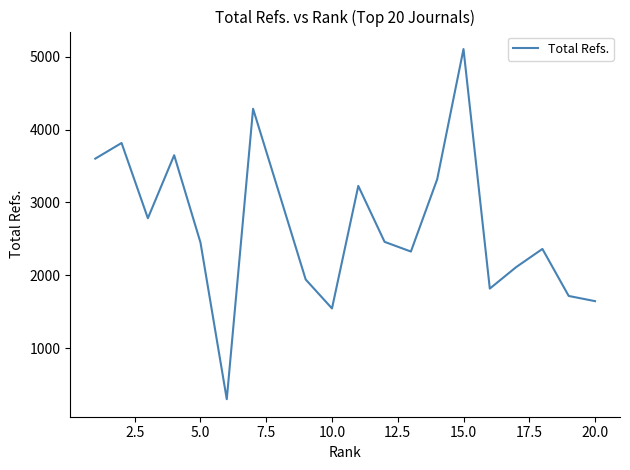

What is the smallest value displayed?

302